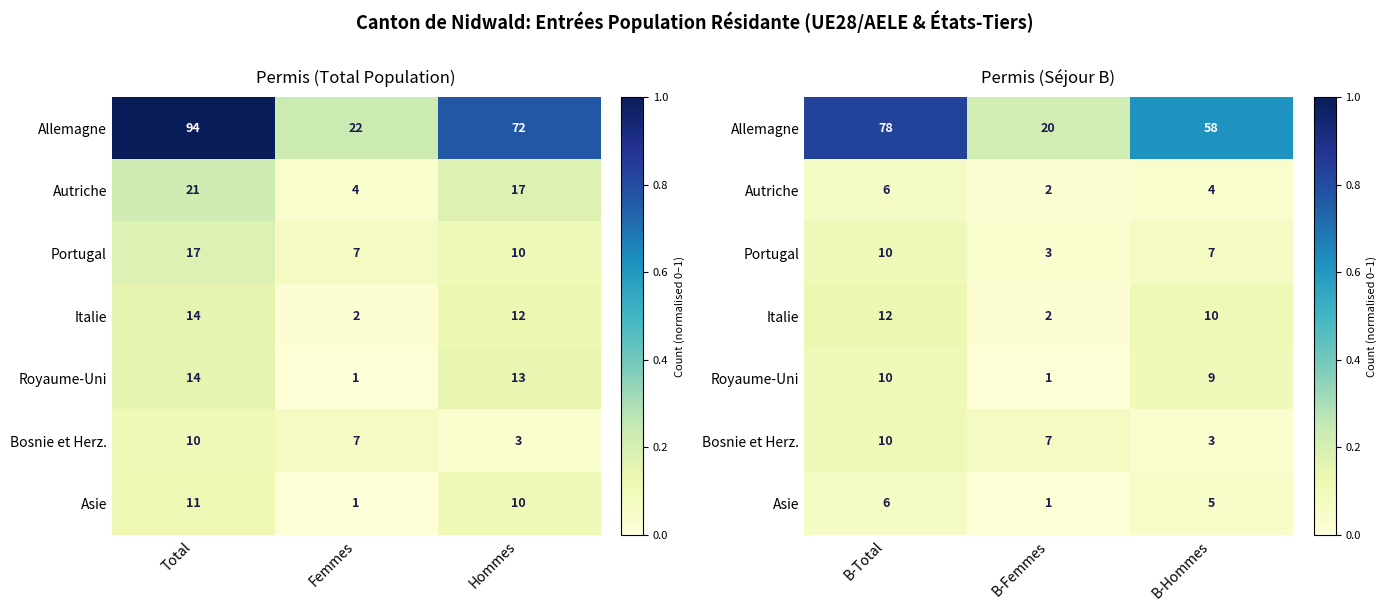

List the labels in order of Asie value, smallest first.

B-Femmes, B-Hommes, B-Total